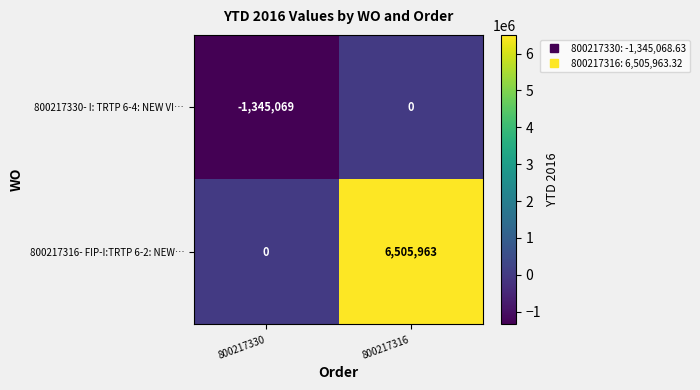

Which series has the largest total across all categories?

800217316- FIP-I:TRTP 6-2: NEW…